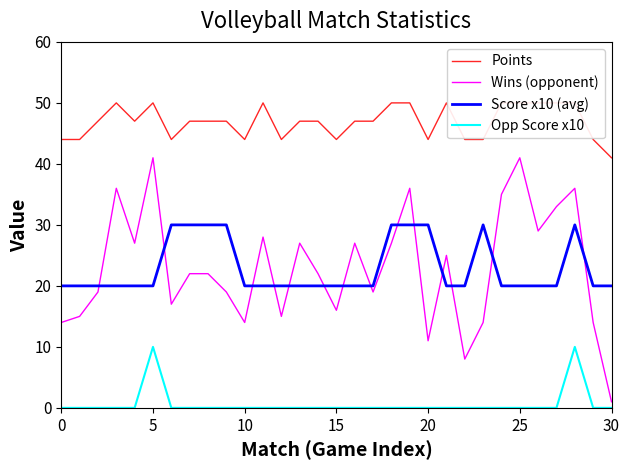

The Opp Score x10 series shows 0 at 20. True or false?

True